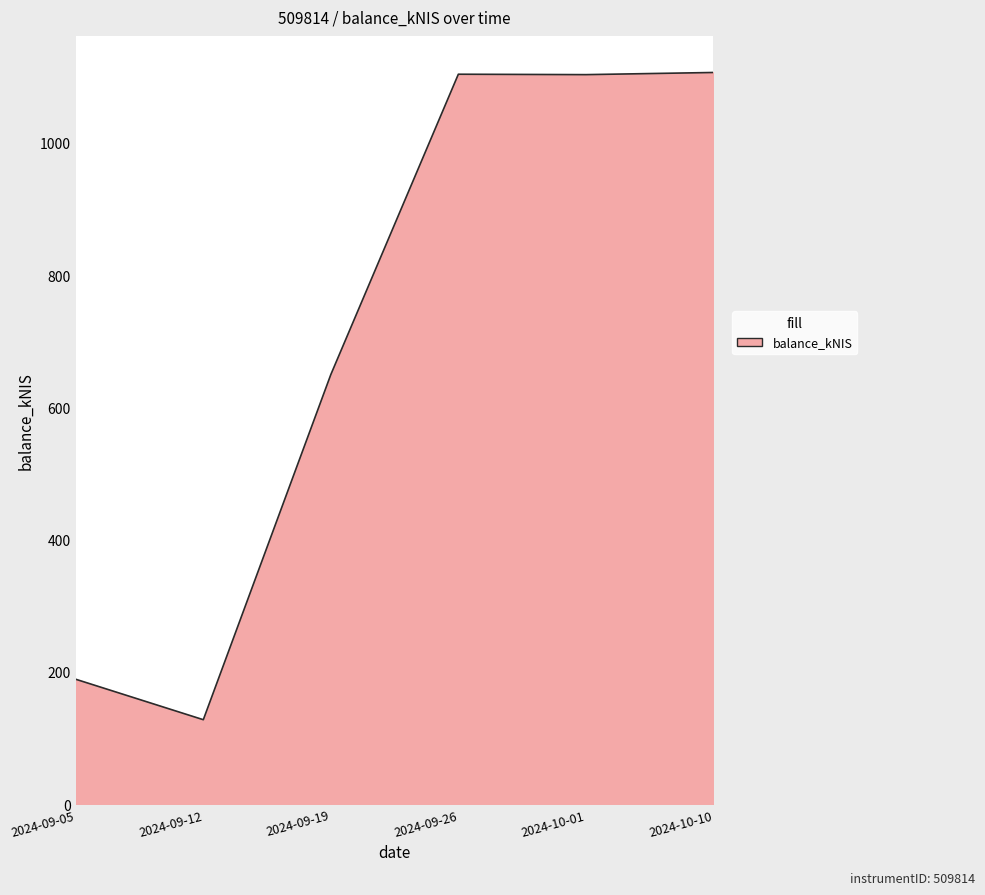

Is it true that the value at 2024-09-05 is 72.3?

False